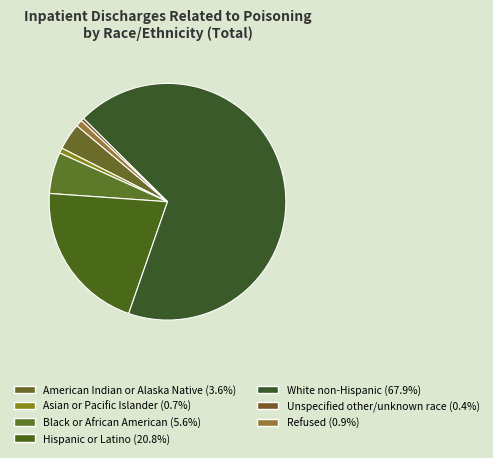

Which slice represents more than half of the pie?

White non-Hispanic